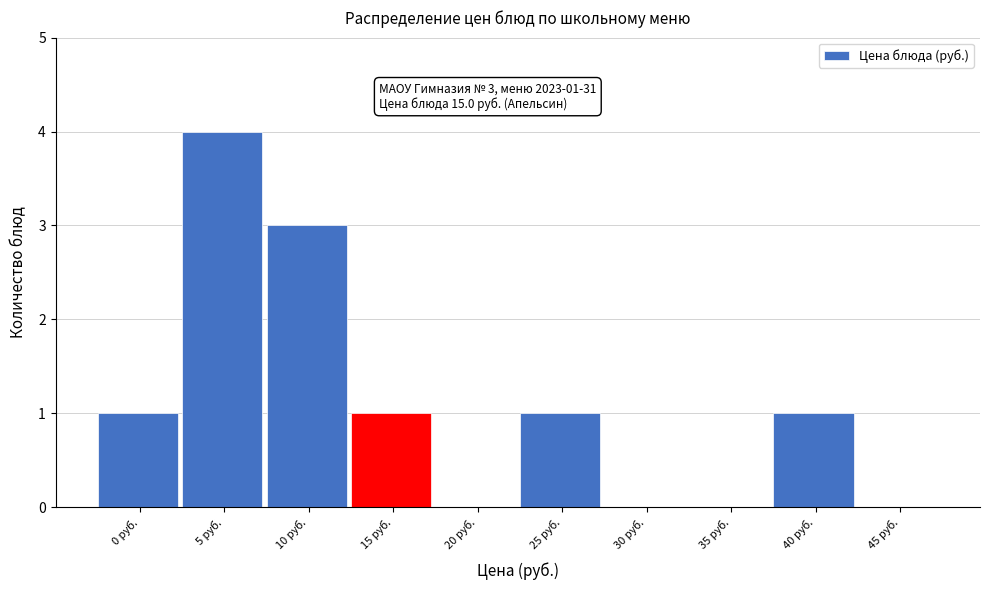

Reading left to right, extract all data points from this chart.

0 руб.=1	5 руб.=4	10 руб.=3	15 руб.=1	20 руб.=0	25 руб.=1	30 руб.=0	35 руб.=0	40 руб.=1	45 руб.=0